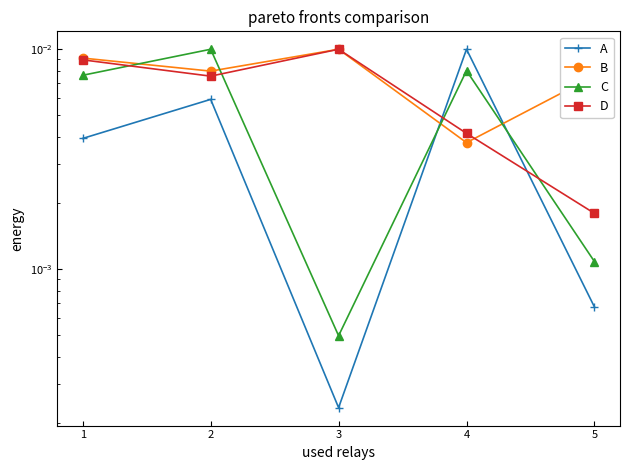

Is this an area chart (filled region under the line)?

No